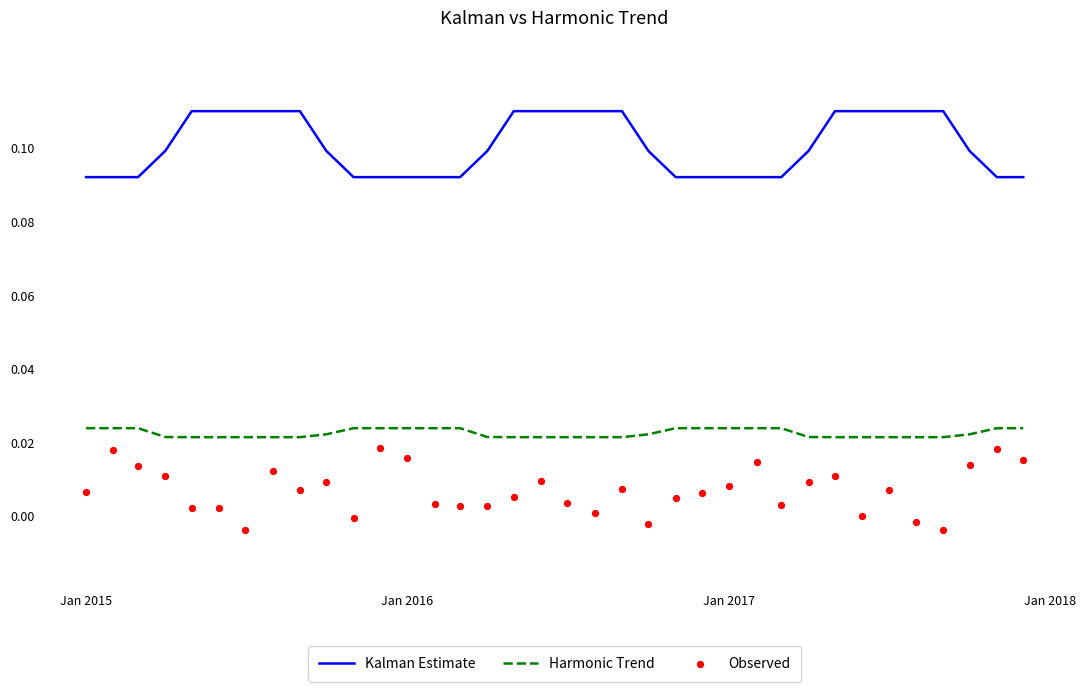

Which series has the largest Y range (max minus min)?

Observed